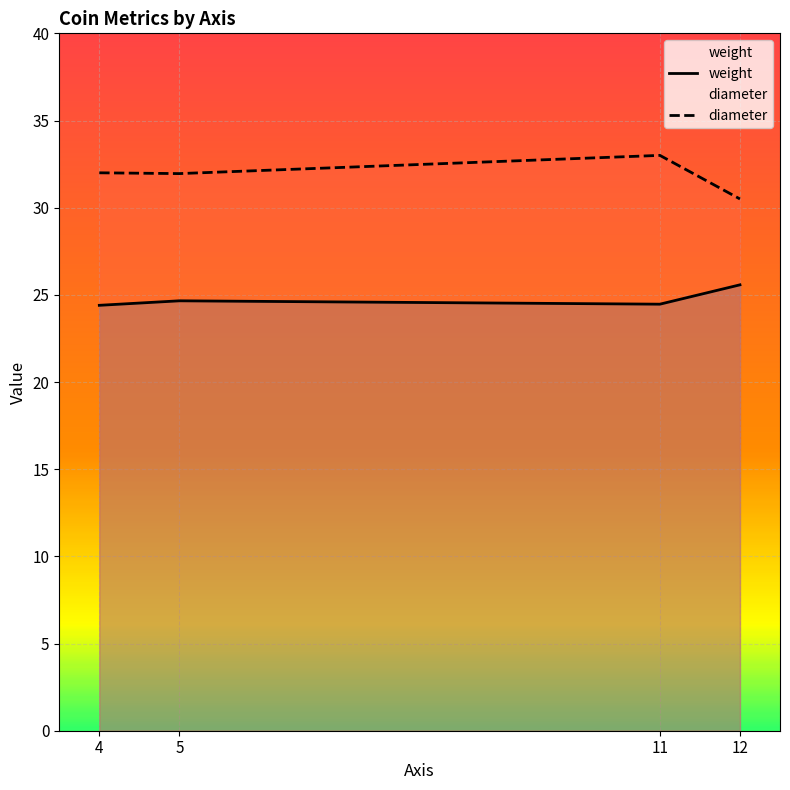

What are all the series names shown in the legend?

weight, diameter